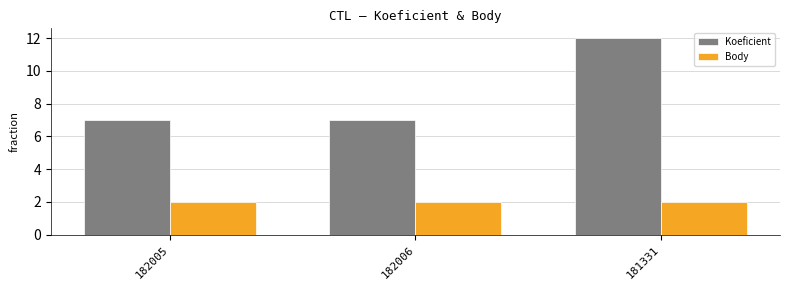

What is the average value of the Koeficient series?

9